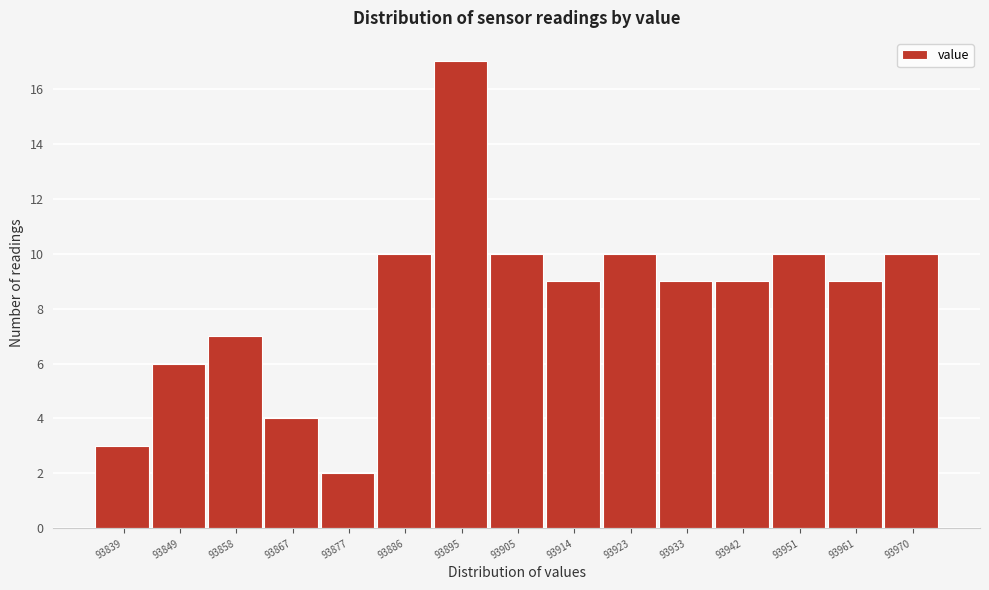

Reading left to right, extract all data points from this chart.

3	6	7	4	2	10	17	10	9	10	9	9	10	9	10